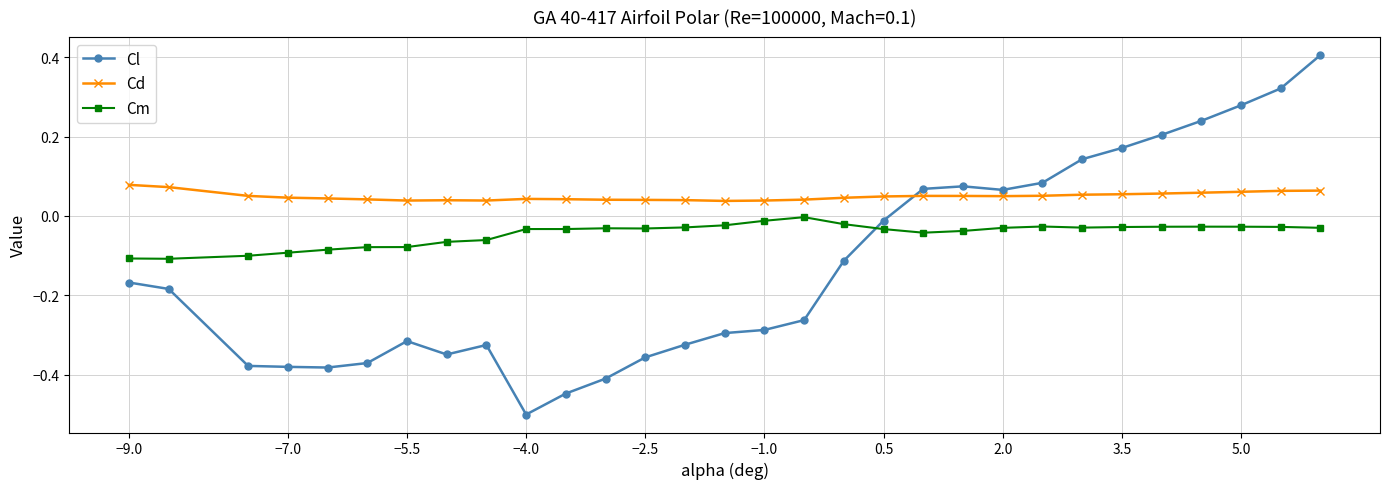

What is the sum of all Cm values?

-1.4